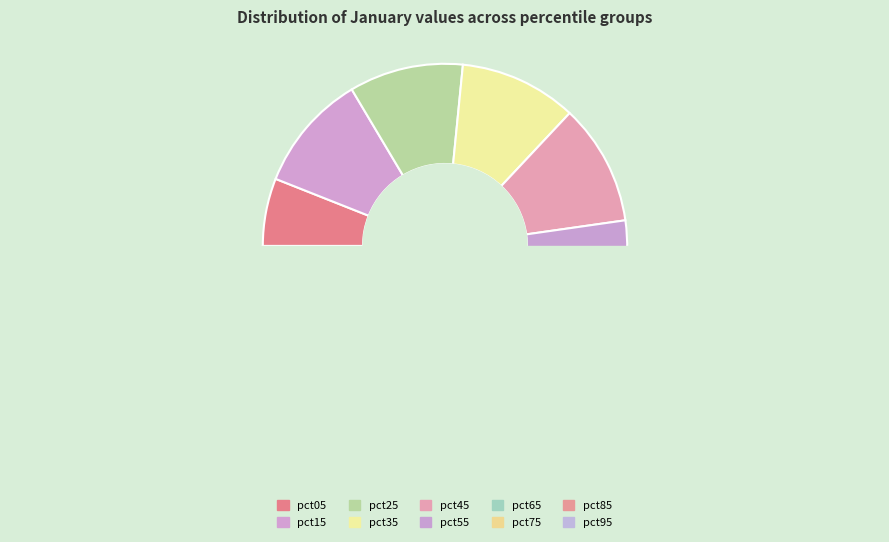

Is there a majority slice in this chart?

No